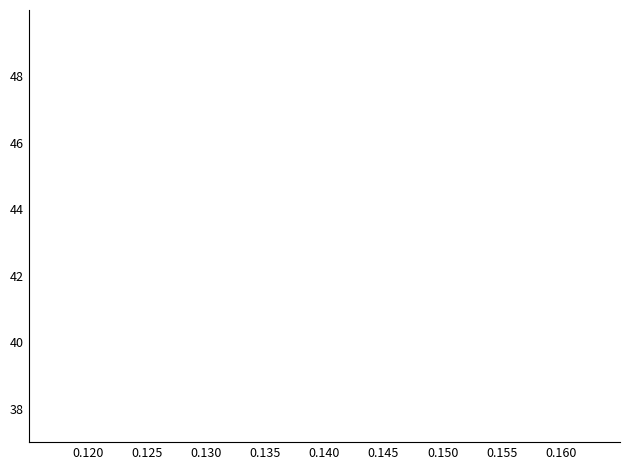

True or false: the data shows 27371 at 0.140.

False